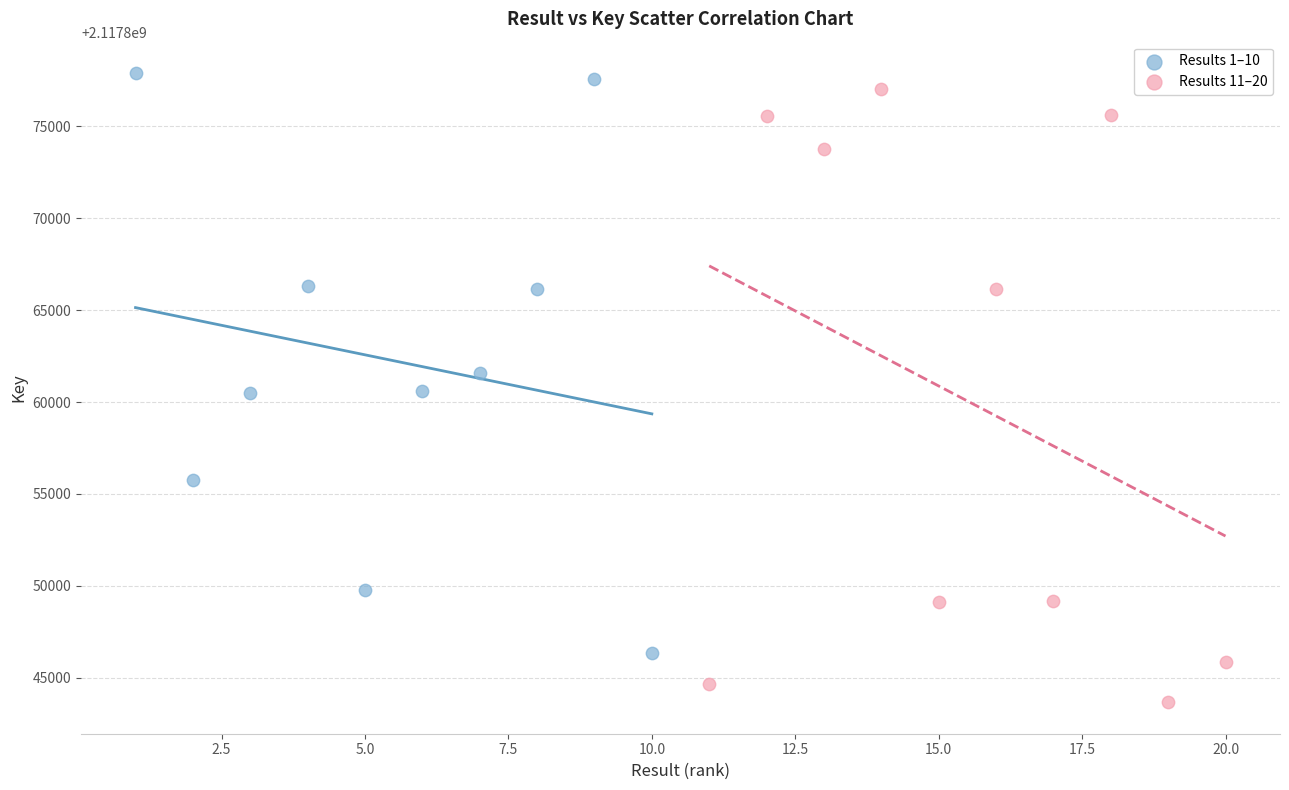

What are all the series names shown in the legend?

Results 1–10, Results 11–20